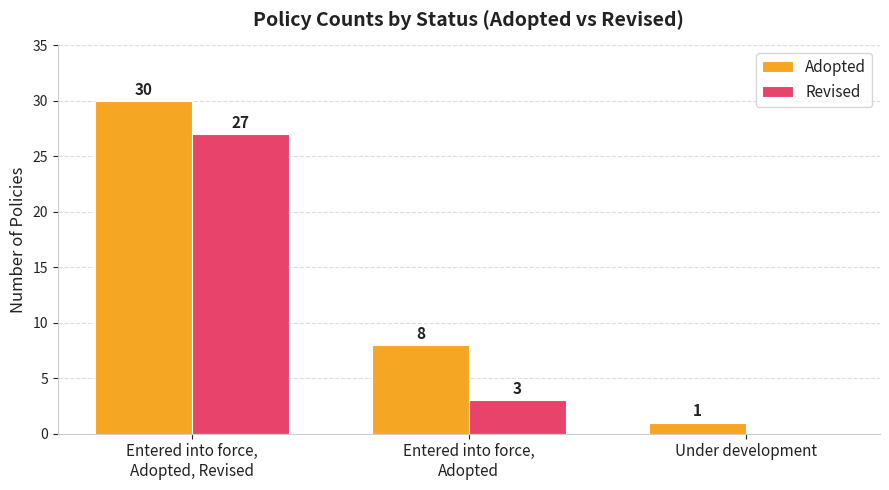

Does the chart contain stacked bars?

No